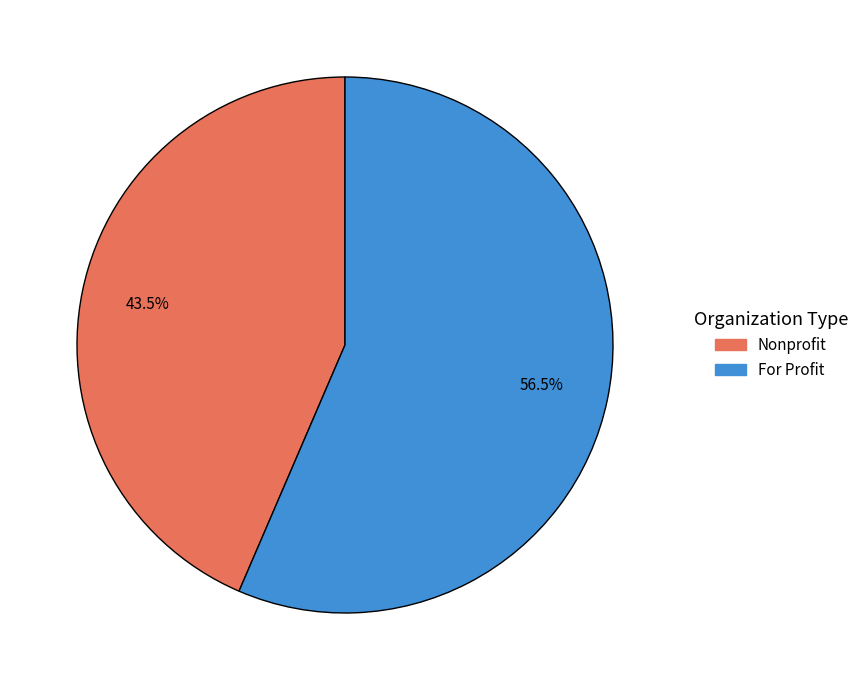

Which slice is the largest?

For Profit